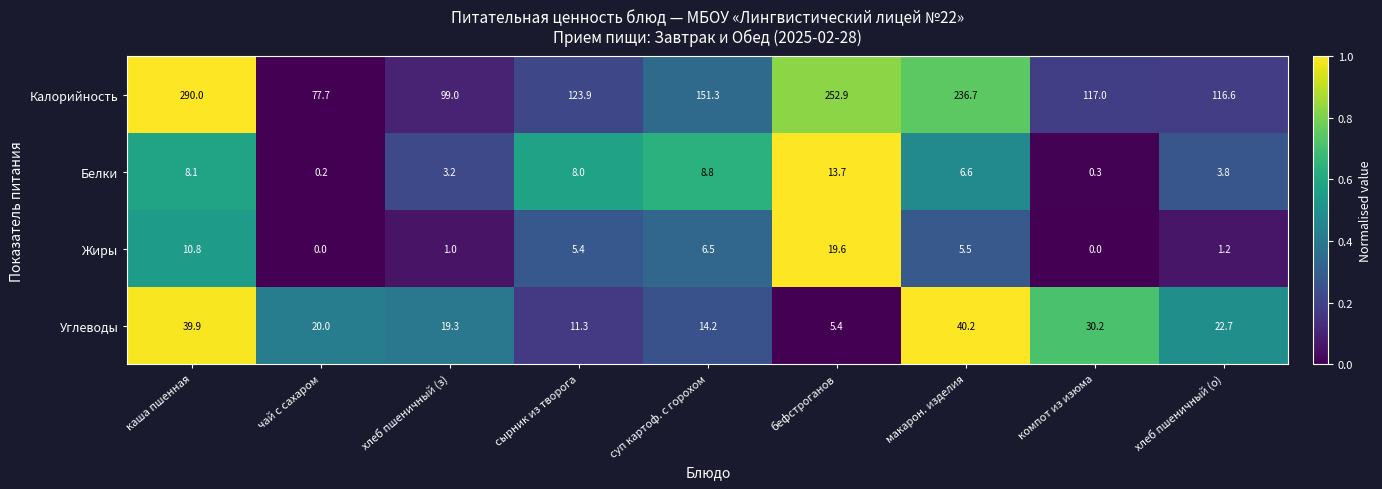

Where is Углеводы nearest to the value 22?

хлеб пшеничный (о)